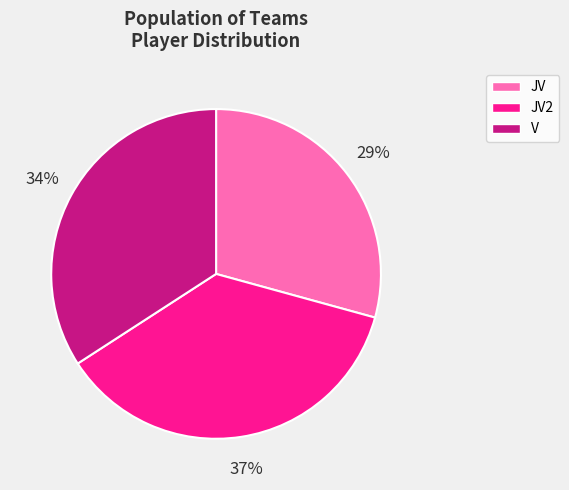

Does any single category account for the majority?

No